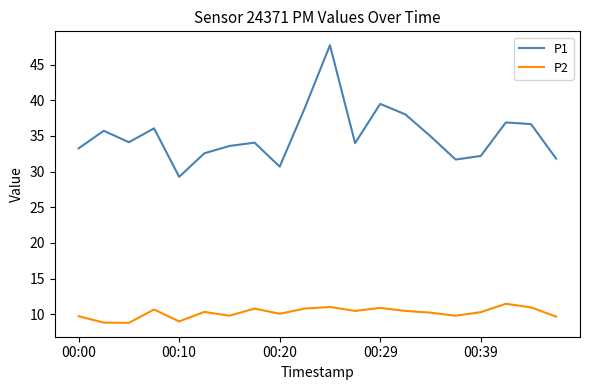

Does the chart have visible grid lines?

No